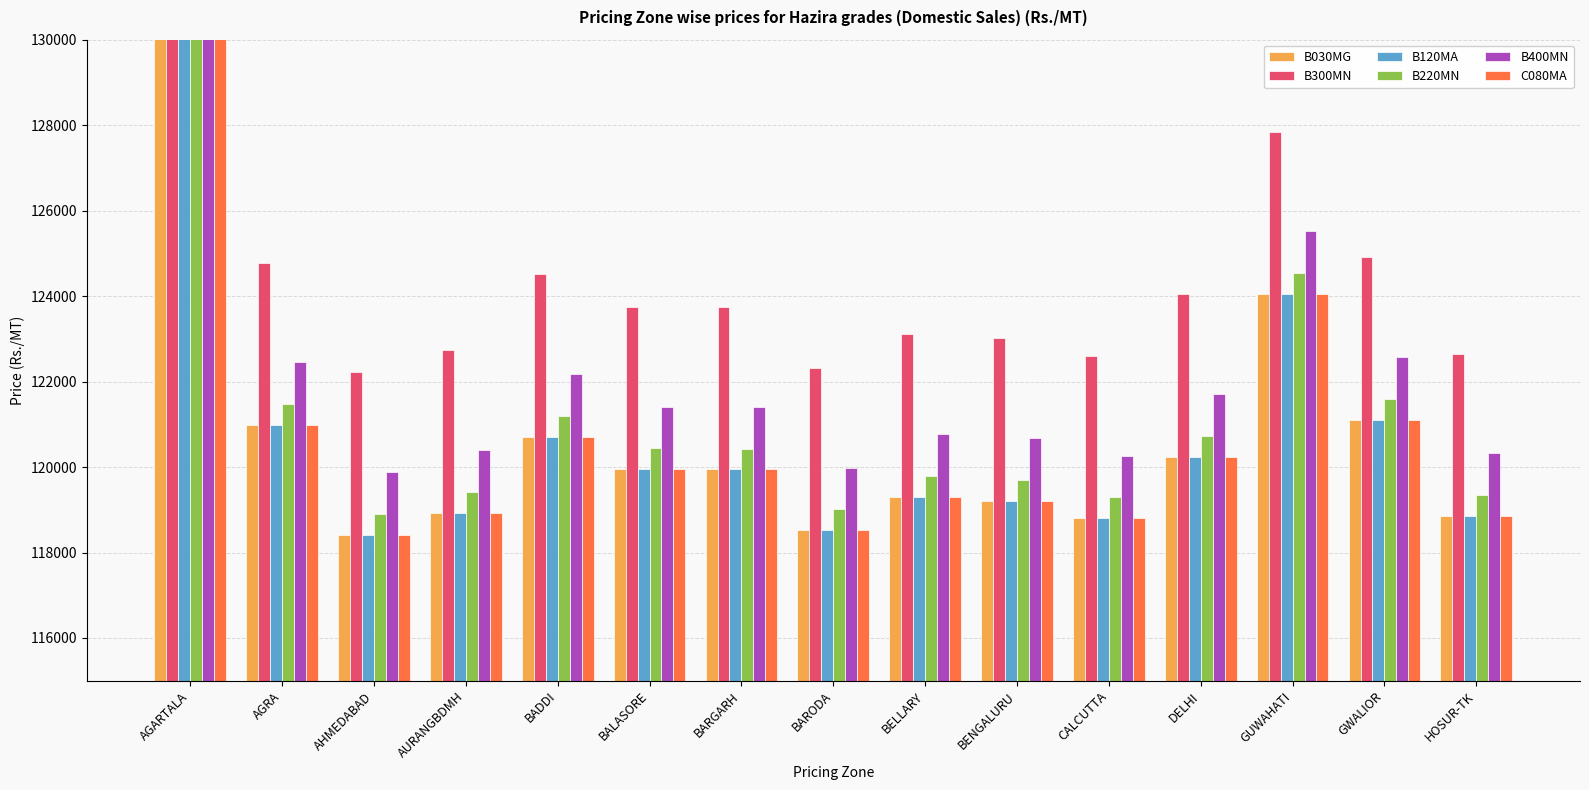

What is the value of the C080MA bar at the 10th from the left?

119210